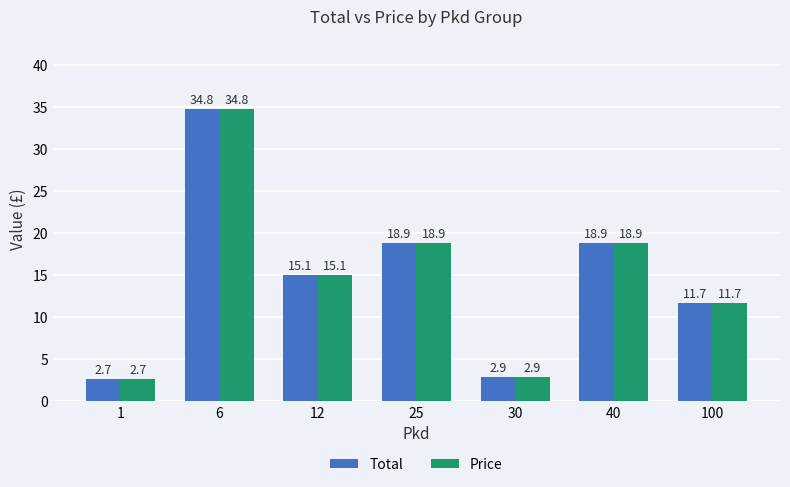

What is the value of the Price bar at the 6th from the left?

18.9